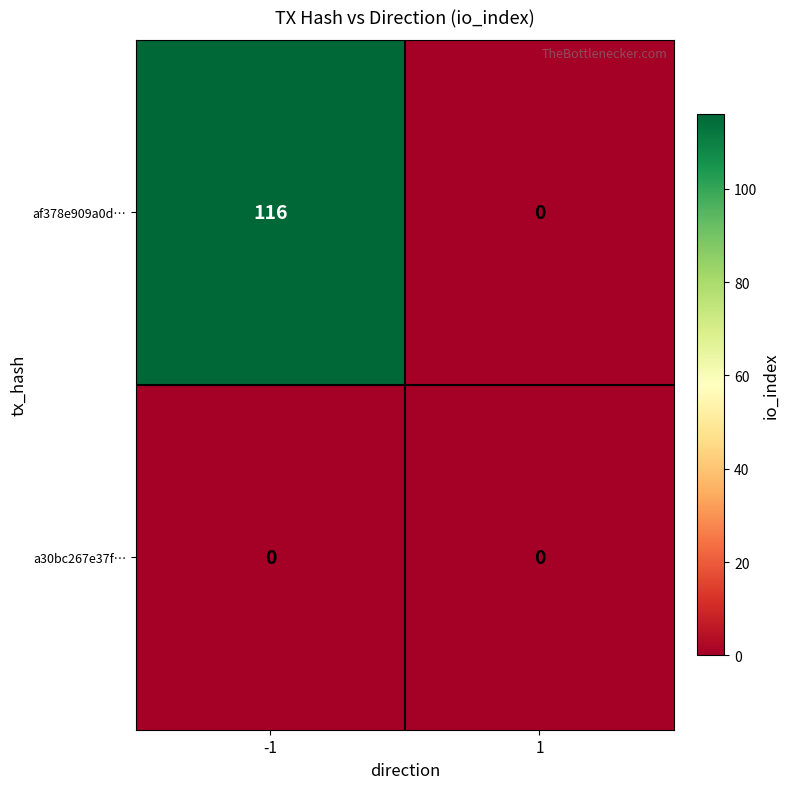

Which series has the largest total across all categories?

af378e909a0d…